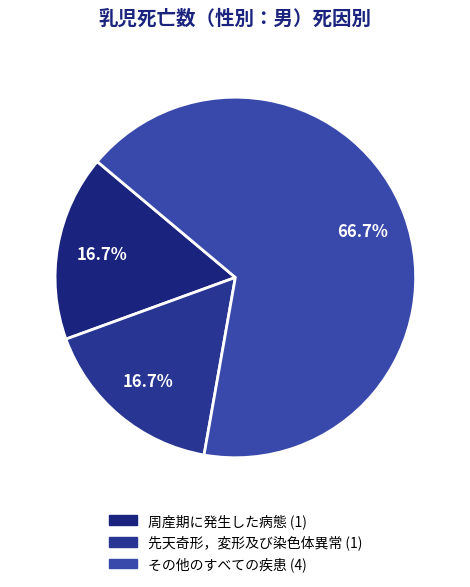

The 先天奇形，変形及び染色体異常 slice represents 17% of the pie. True or false?

True